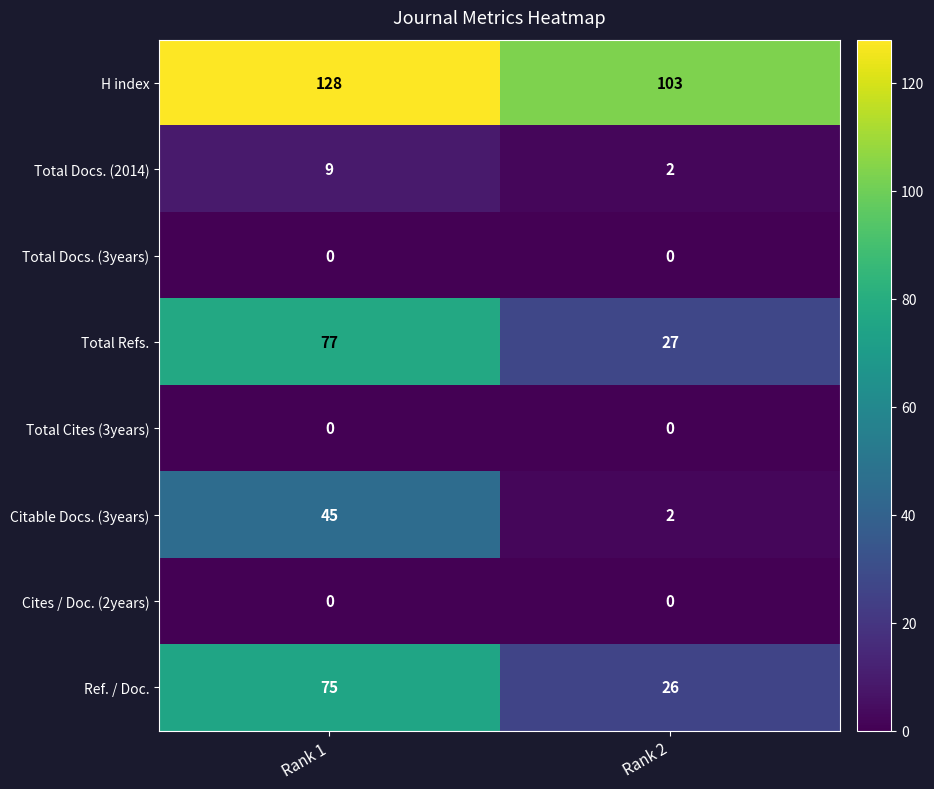

At which category is the sum across all series the highest?

Rank 1